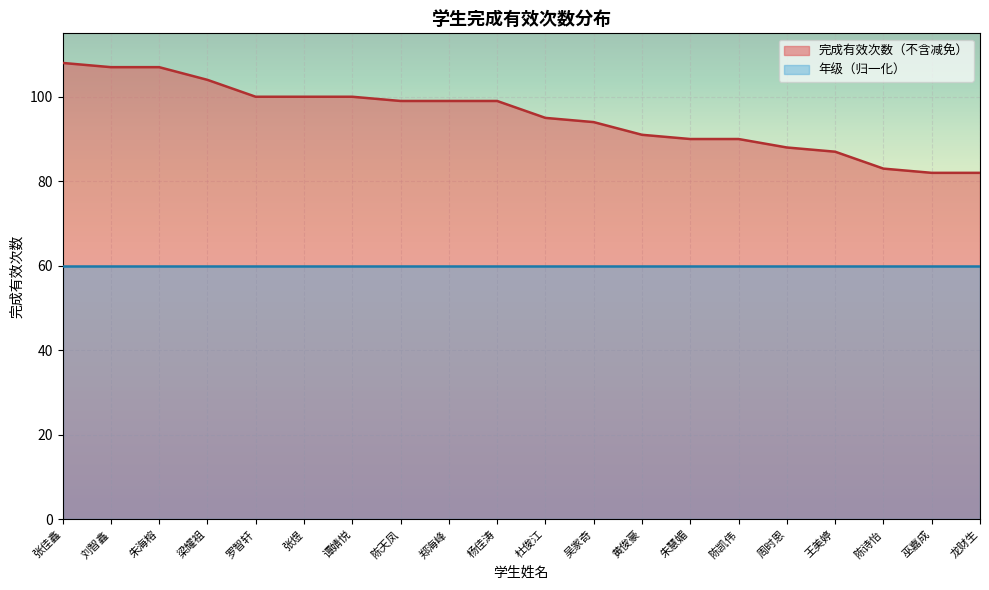

What is the change in value from 张煜 to 巫嘉成?

-18